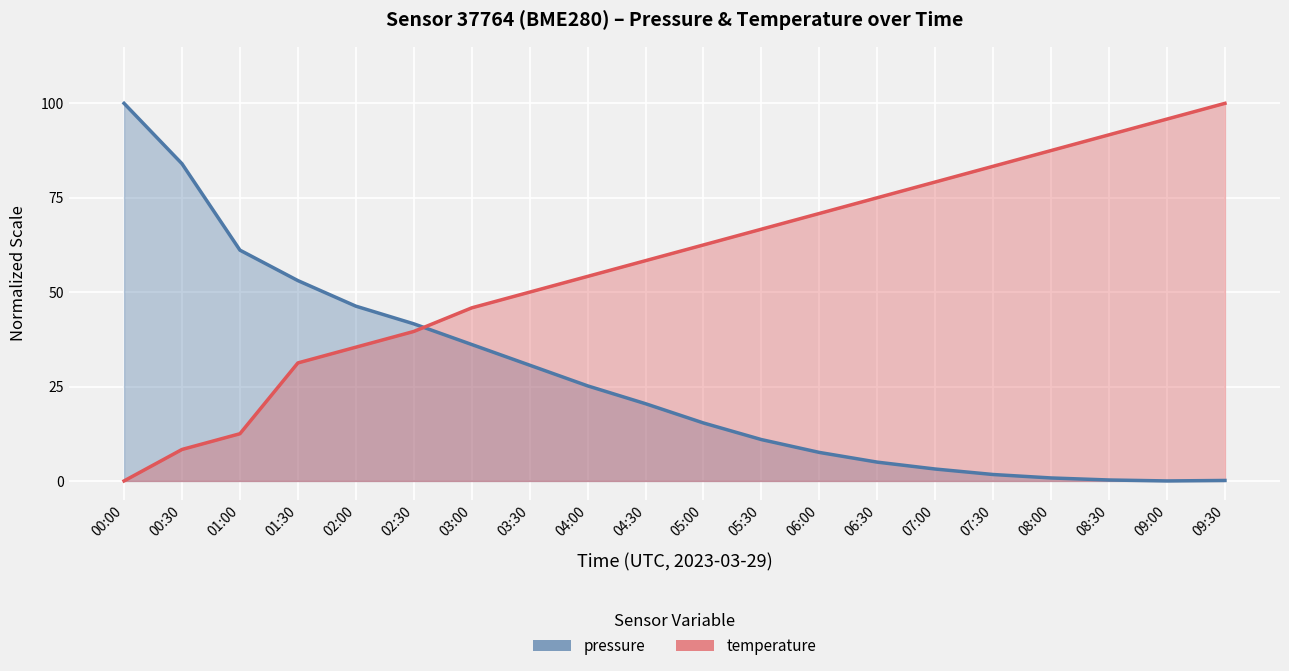

Reading left to right, extract all data points from this chart.

pressure: 100.0	84.0	61.1	53.1	46.3	41.6	36.1	30.7	25.2	20.5	15.3	11.0	7.6	5.0	3.2	1.7	0.8	0.2	0.0	0.1
temperature: 0.0	8.3	12.5	31.2	35.4	39.6	45.8	50.0	54.2	58.3	62.5	66.7	70.8	75.0	79.2	83.3	87.5	91.7	95.8	100.0